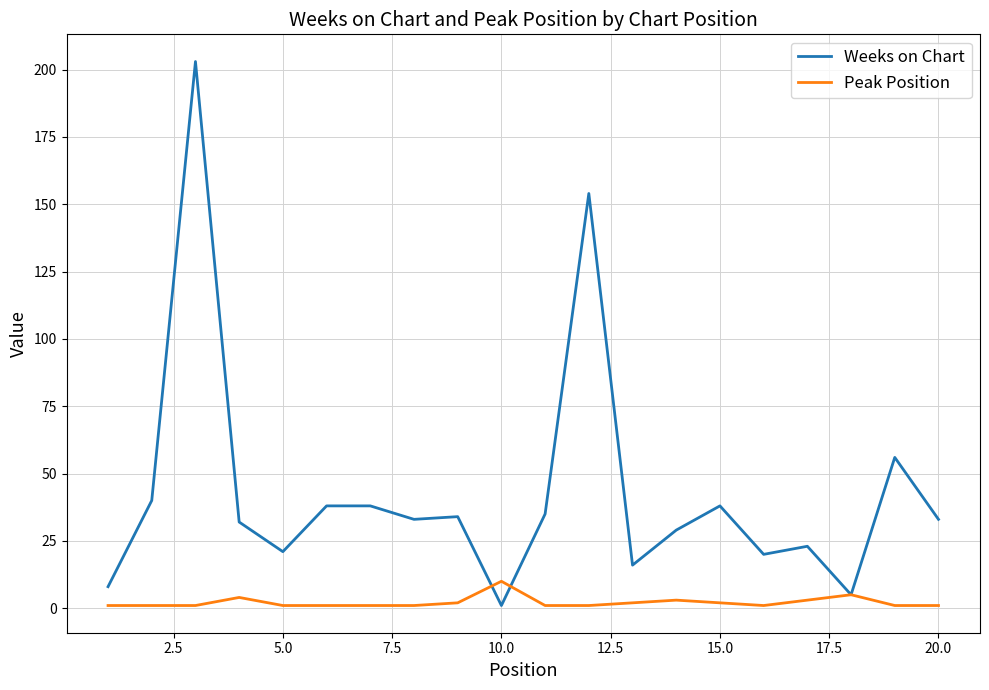

Which series has the largest total across all categories?

Weeks on Chart